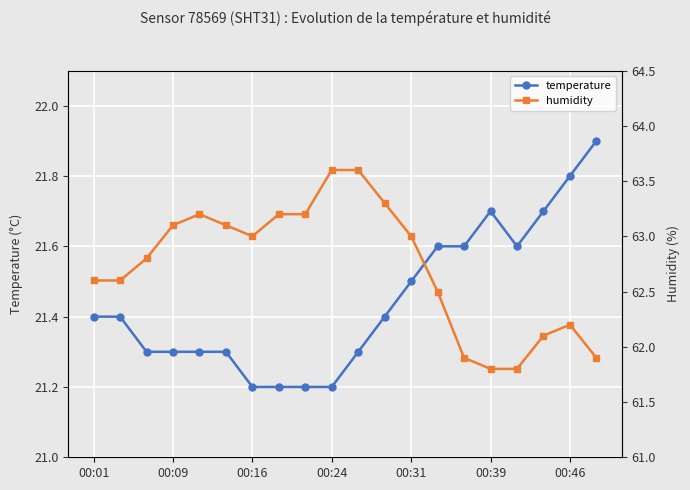

The temperature series shows 13.7 at 00:16. True or false?

False